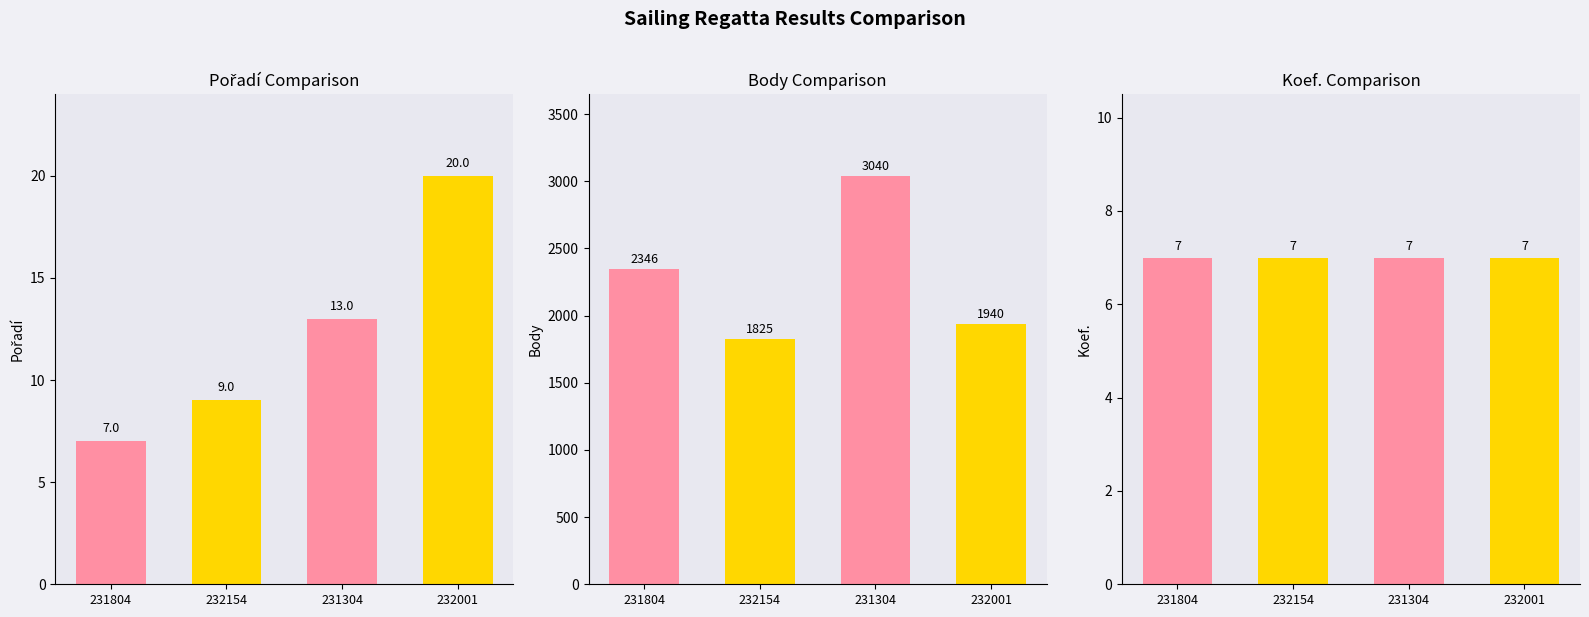

How many series are shown in this chart?

3